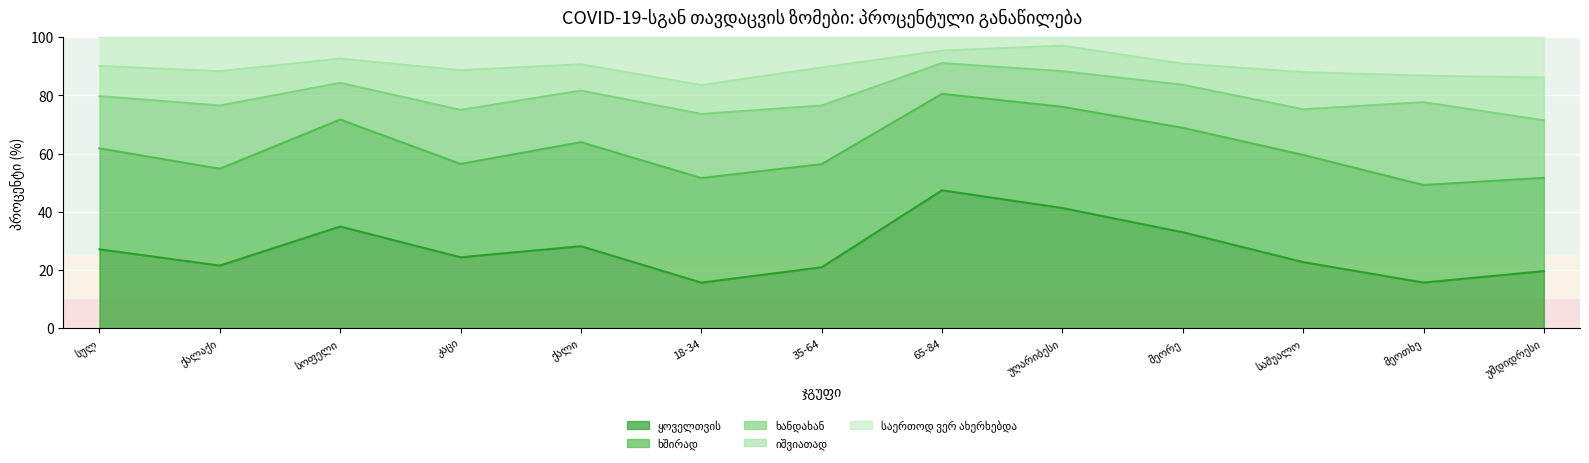

At which label does იშვიათად first exceed 9?

სულ